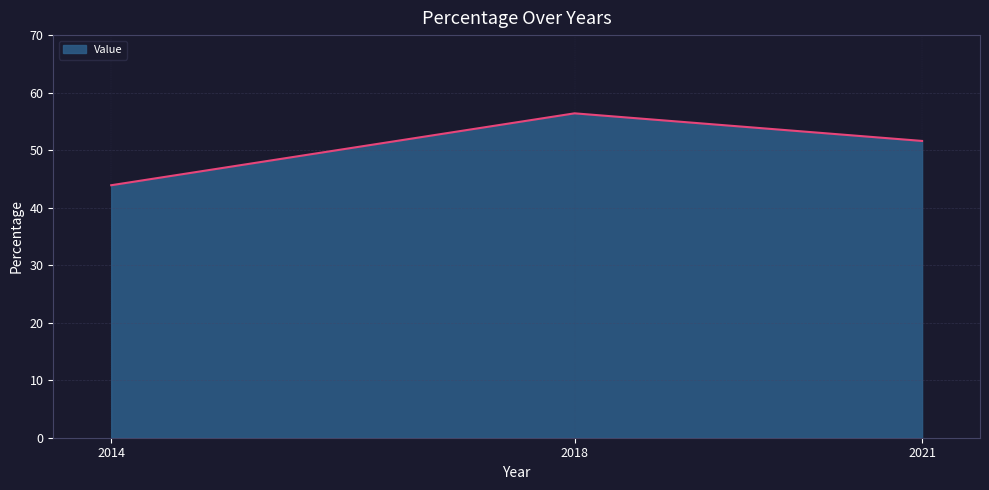

List the labels in order of value, largest first.

2018, 2021, 2014